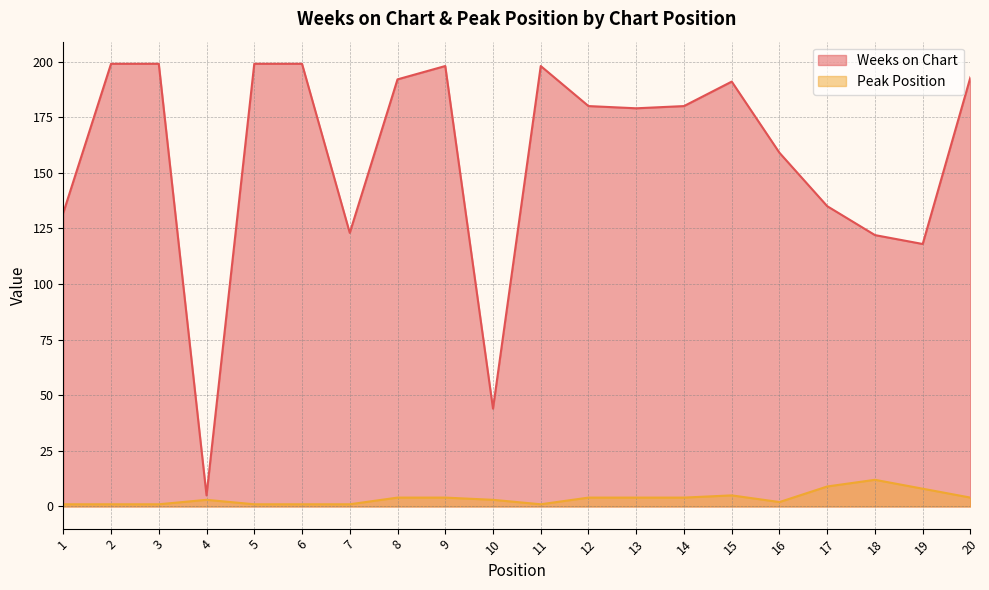

True or false: Peak Position and Weeks on Chart intersect in this chart.

False